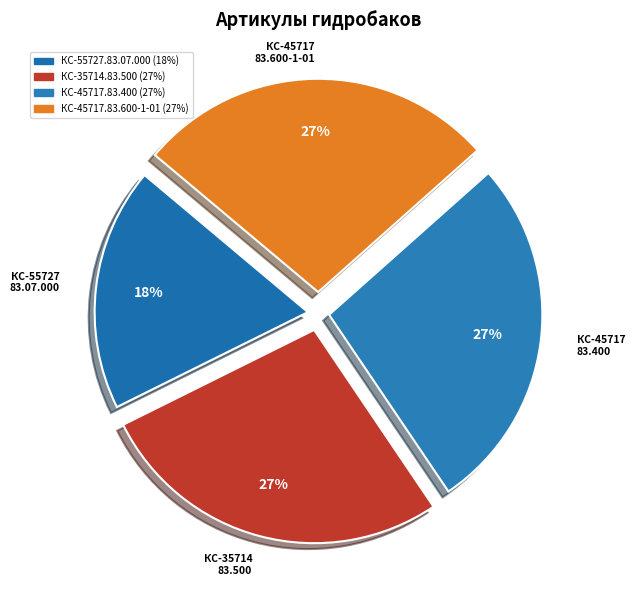

How many segments does this pie chart have?

4